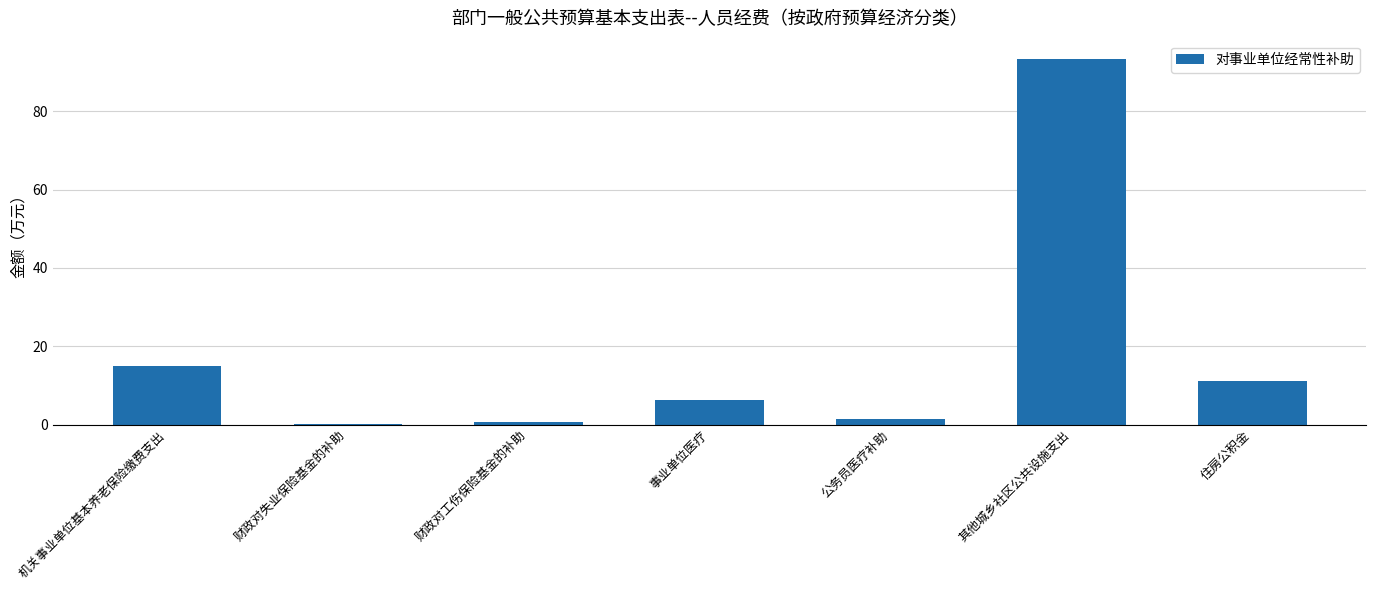

Which has a higher value, 住房公积金 or 事业单位医疗?

住房公积金